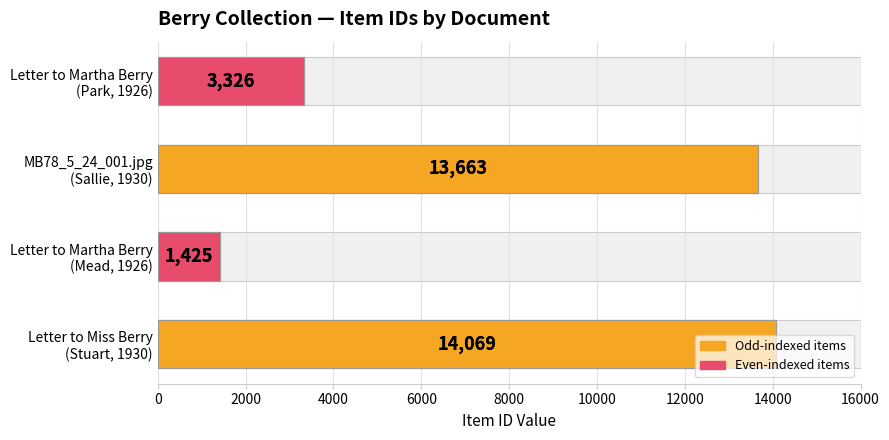

What is the difference between the second highest and second lowest values?

10337